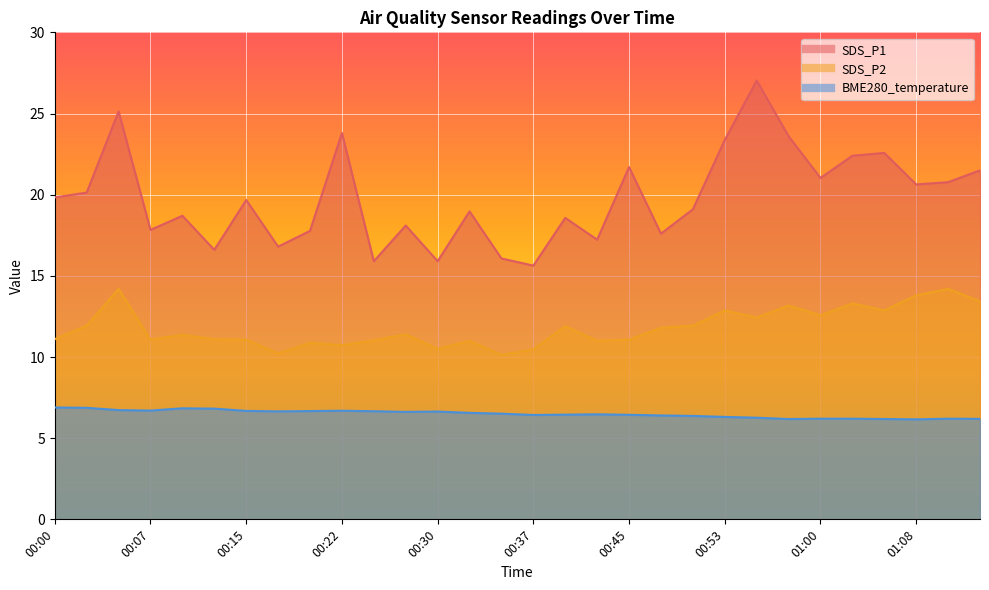

List the labels in order of SDS_P1 value, smallest first.

00:37, 00:25, 00:30, 00:35, 00:12, 00:17, 00:42, 00:47, 00:20, 00:07, 00:27, 00:40, 00:10, 00:32, 00:50, 00:15, 00:00, 00:02, 01:08, 01:10, 01:00, 01:13, 00:45, 01:03, 01:05, 00:53, 00:58, 00:22, 00:05, 00:55